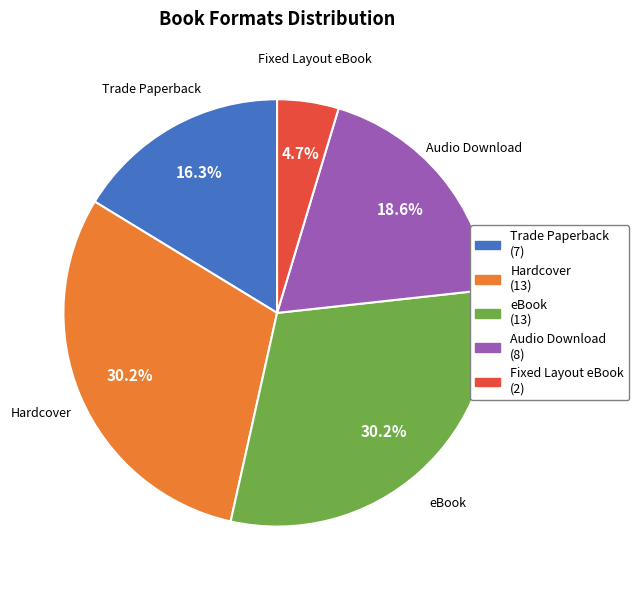

What percentage is the eBook slice, to the nearest percent?

30%